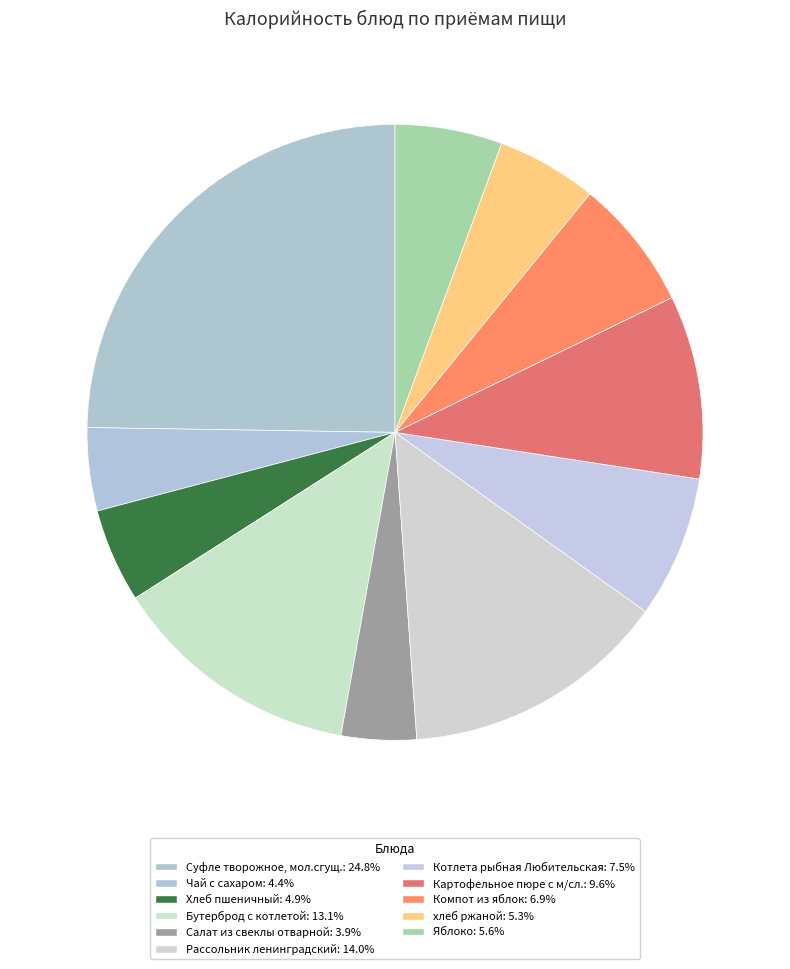

To the nearest percent, what percentage of the pie is хлеб ржаной?

5%